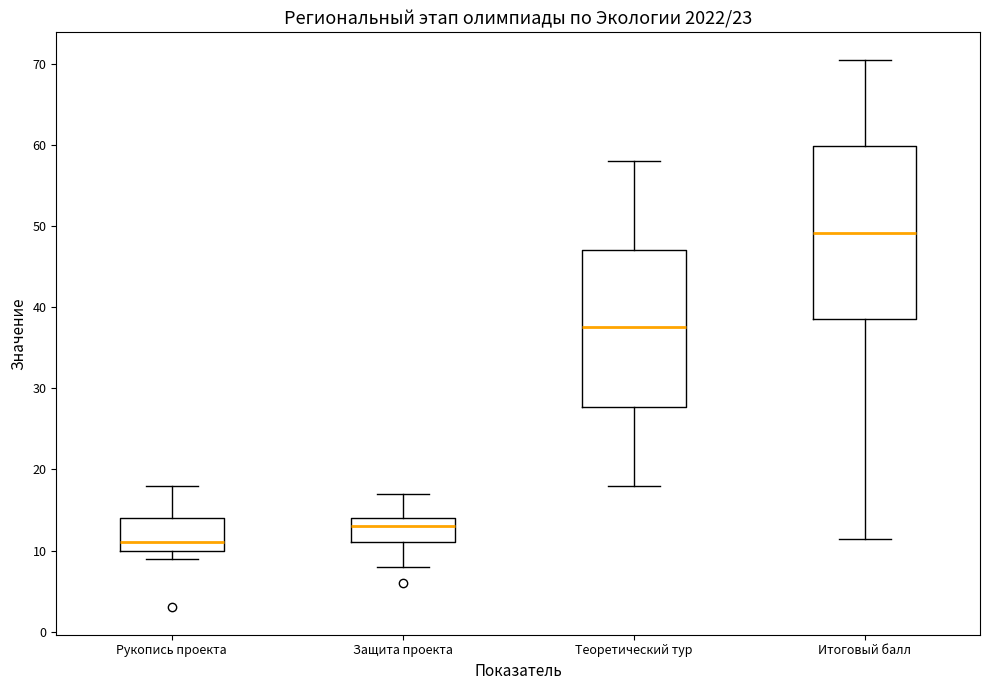

Which box's median line is the lowest?

Рукопись проекта